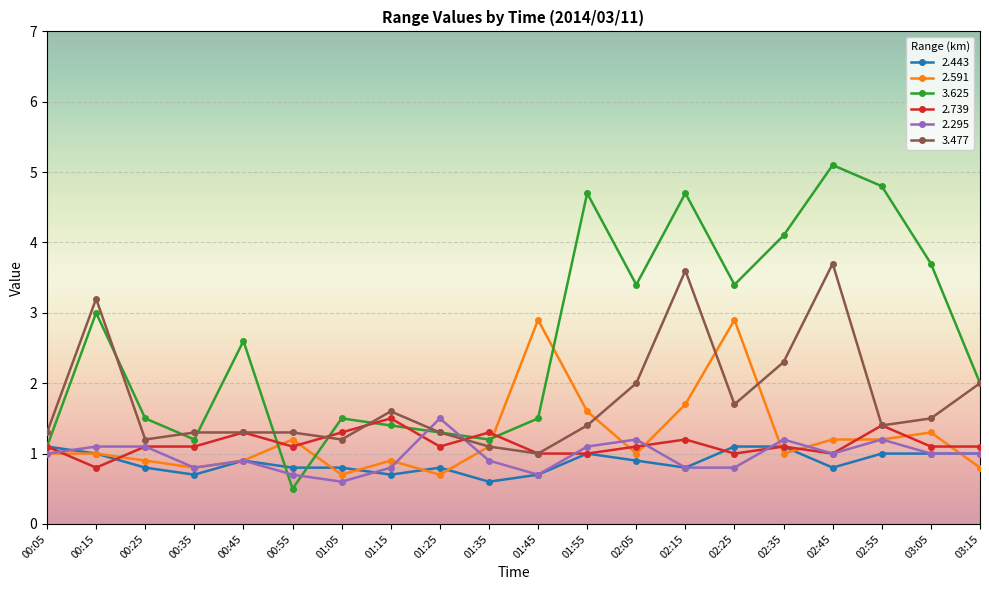

What is the difference between the 2.739 values at 00:15 and 01:45?

0.2